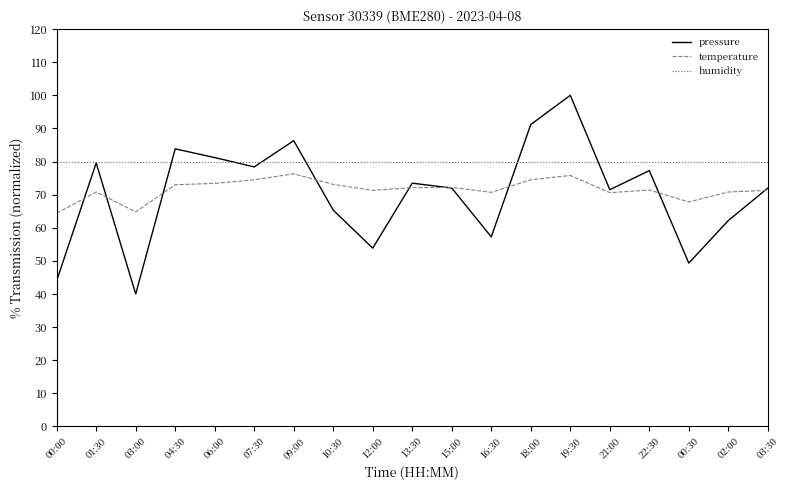

True or false: humidity has a value of 37.2 at 06:00.

False